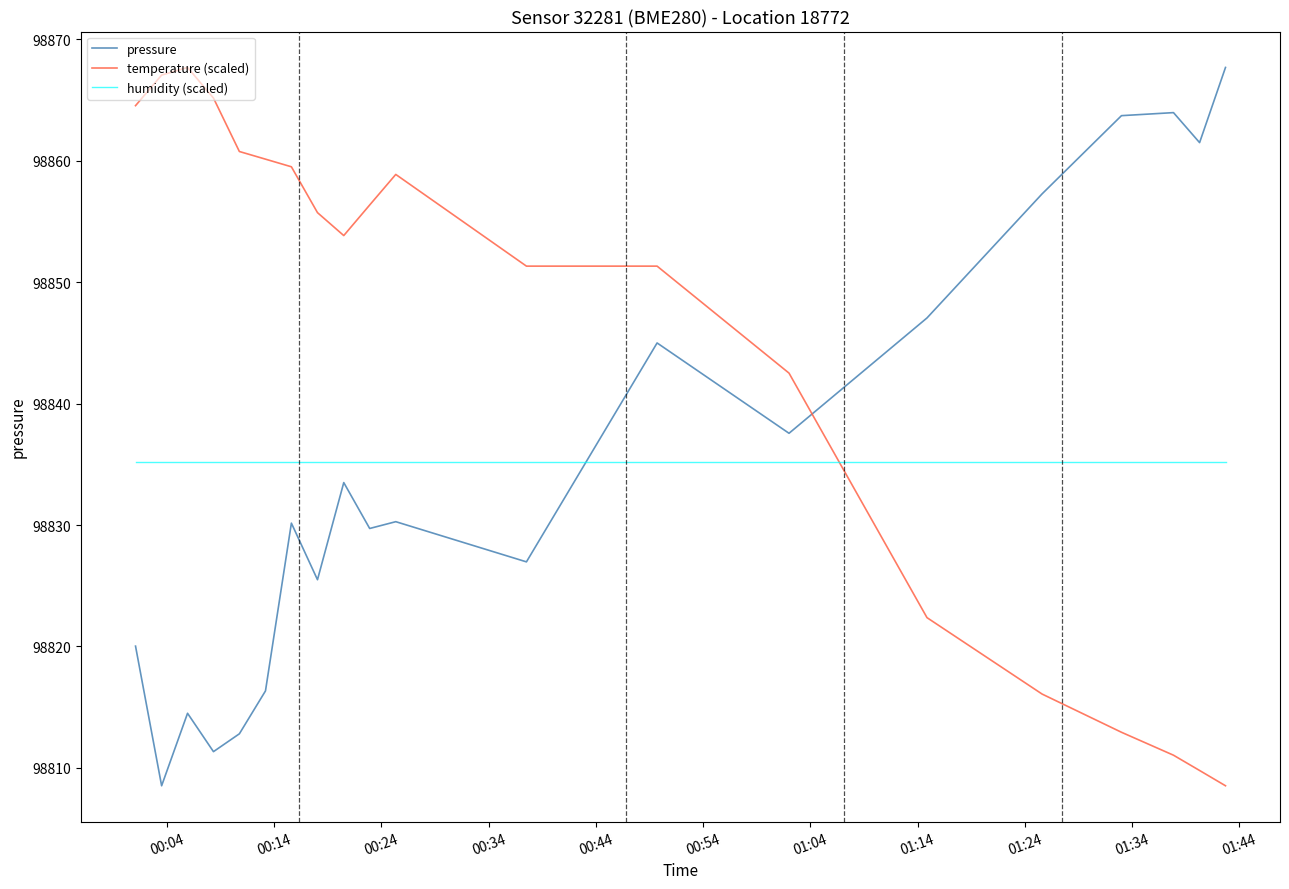

What is the difference between the maximum and minimum values in the temperature (scaled) series?

59.2